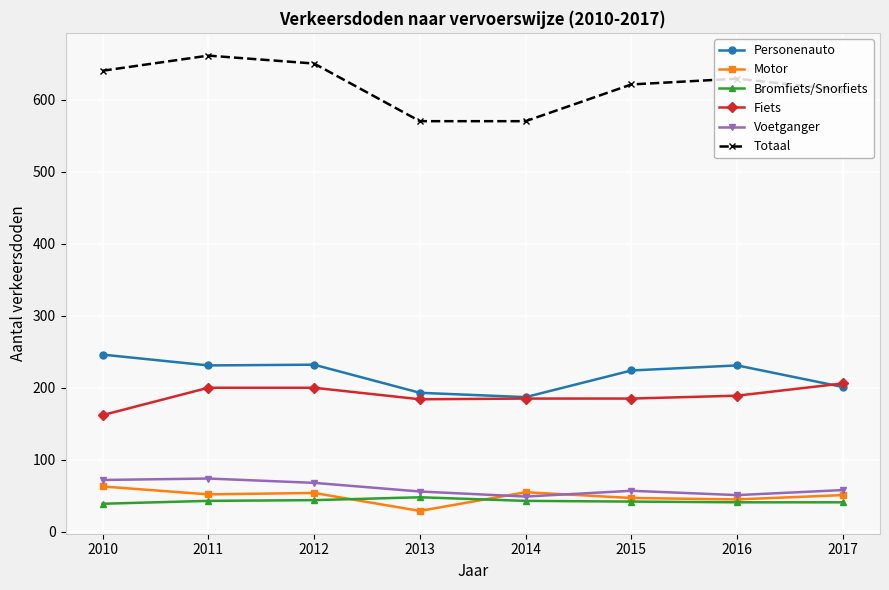

Does the chart have visible grid lines?

Yes